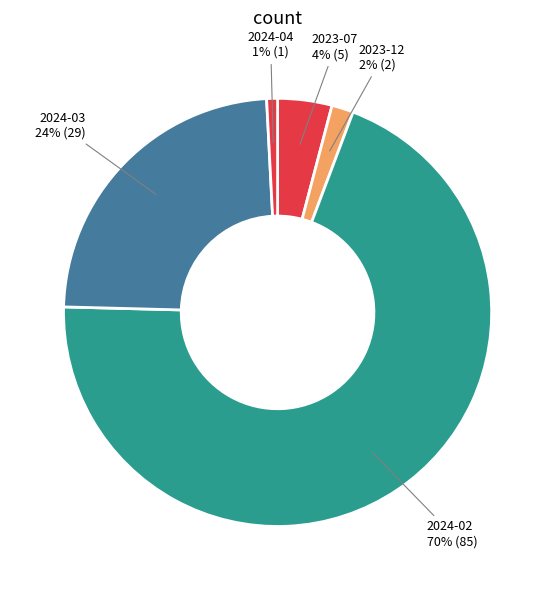

How many segments does this pie chart have?

5